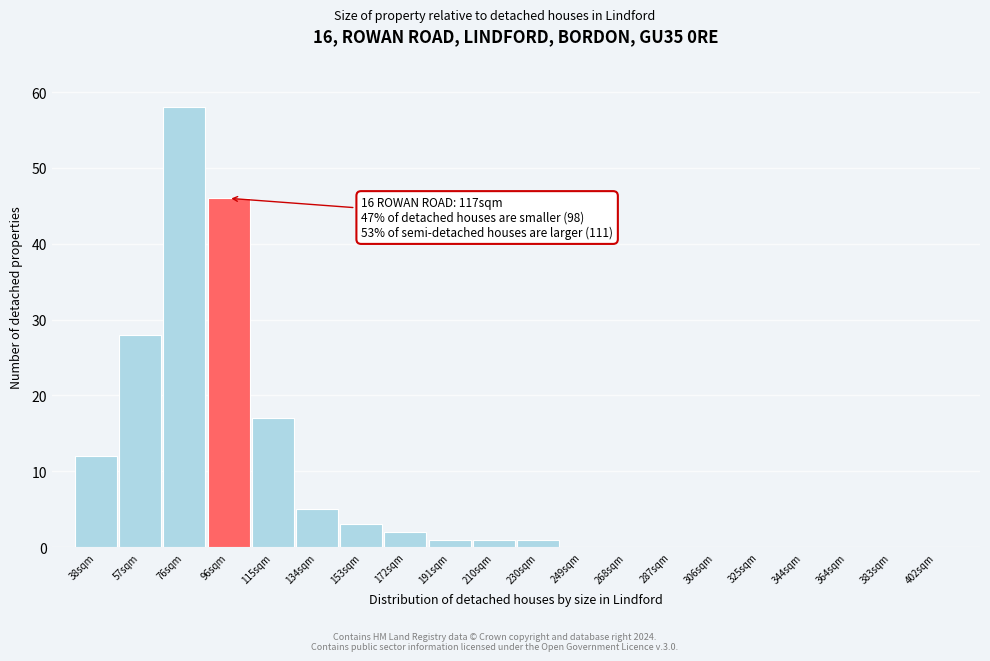

Reading left to right, list all the values displayed in this chart.

38sqm=12	57sqm=28	76sqm=58	96sqm=46	115sqm=17	134sqm=5	153sqm=3	172sqm=2	191sqm=1	210sqm=1	230sqm=1	249sqm=0	268sqm=0	287sqm=0	306sqm=0	325sqm=0	344sqm=0	364sqm=0	383sqm=0	402sqm=0